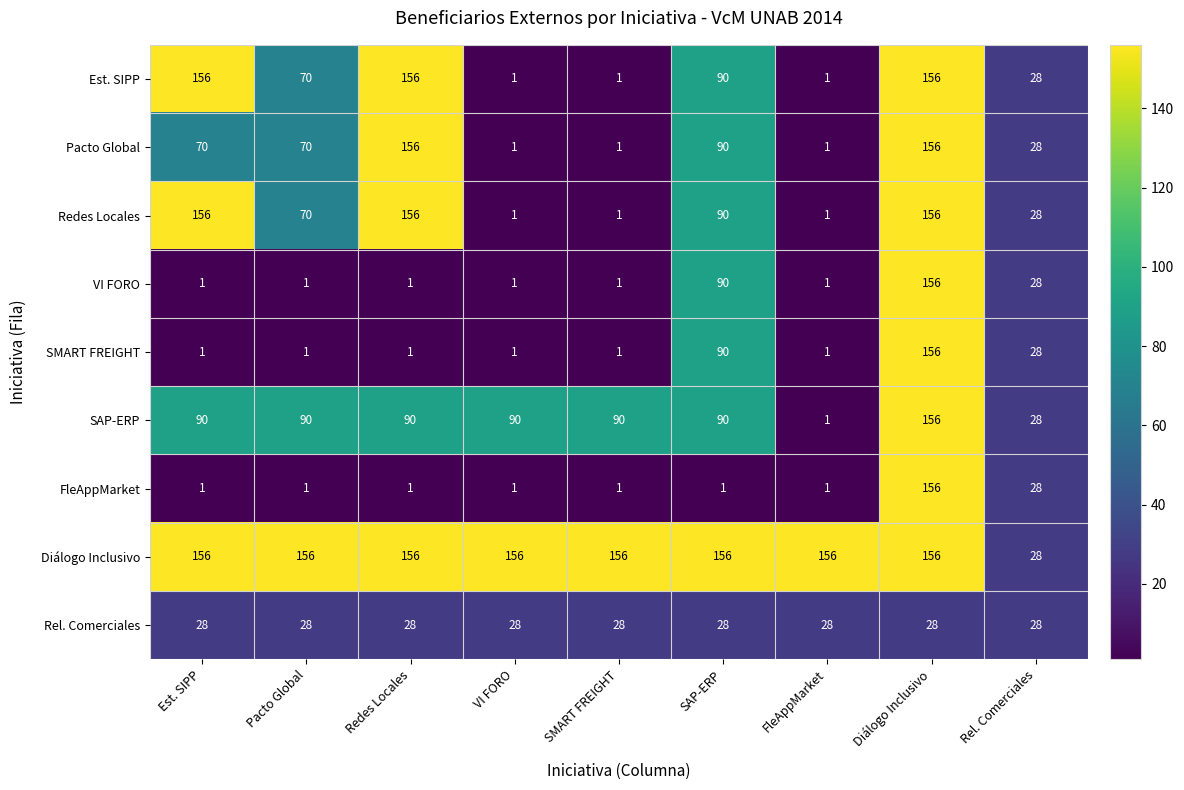

What is the maximum value for Diálogo Inclusivo?

156